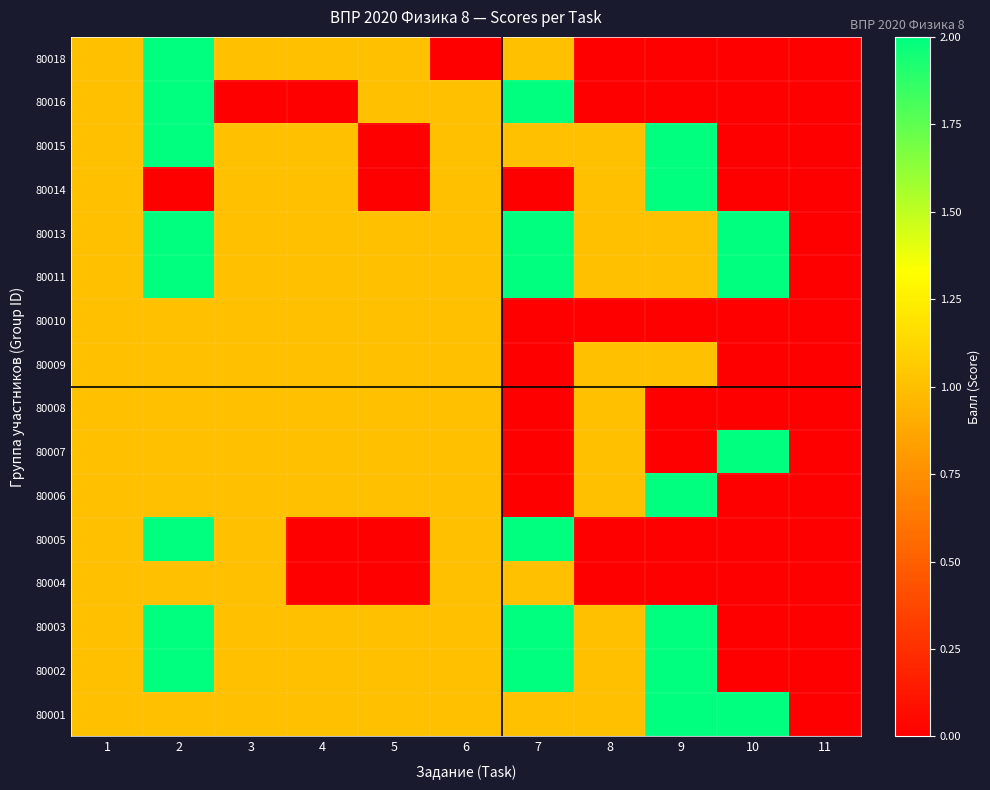

What is the total value across all series at 8?

11